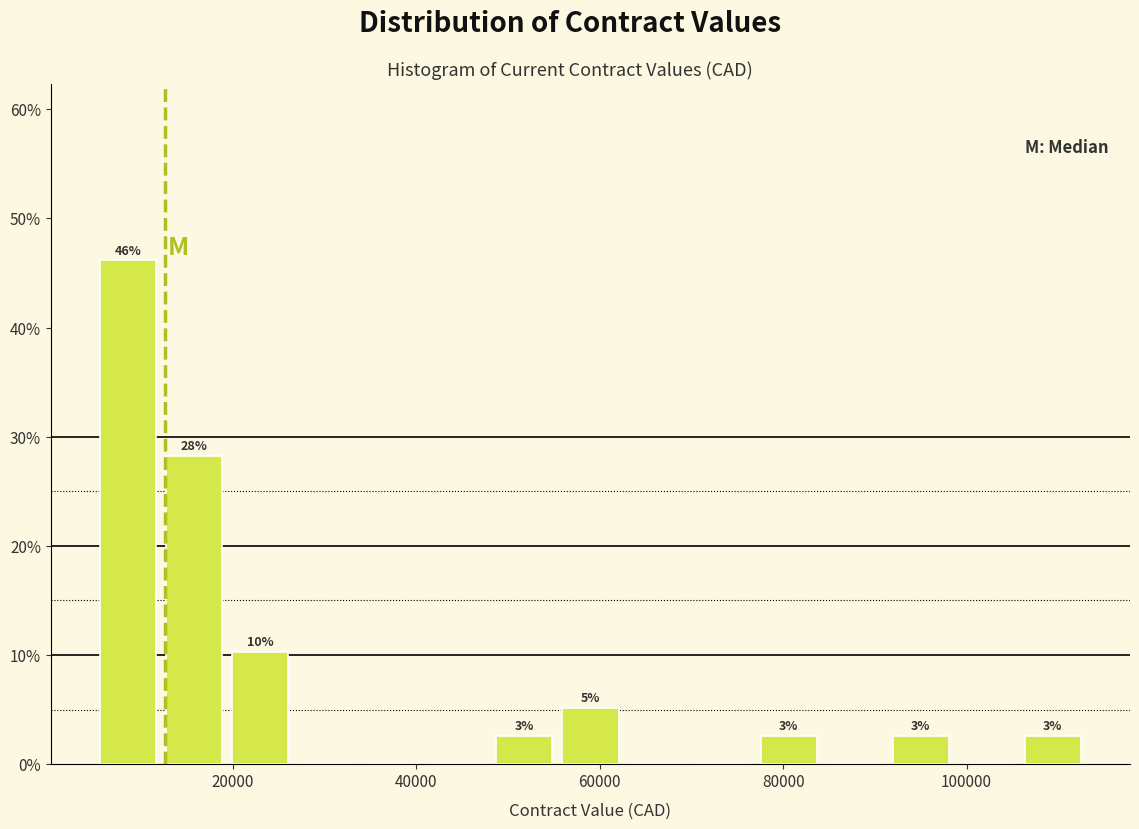

Read against the x-axis, roughly where is the centre of the tallest bar?

8000